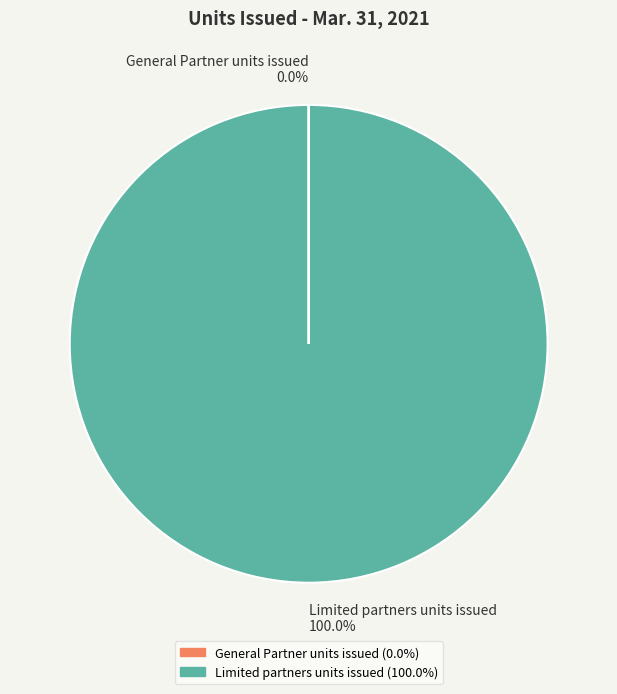

Rank the categories by value from highest to lowest.

Limited partners units issued, General Partner units issued